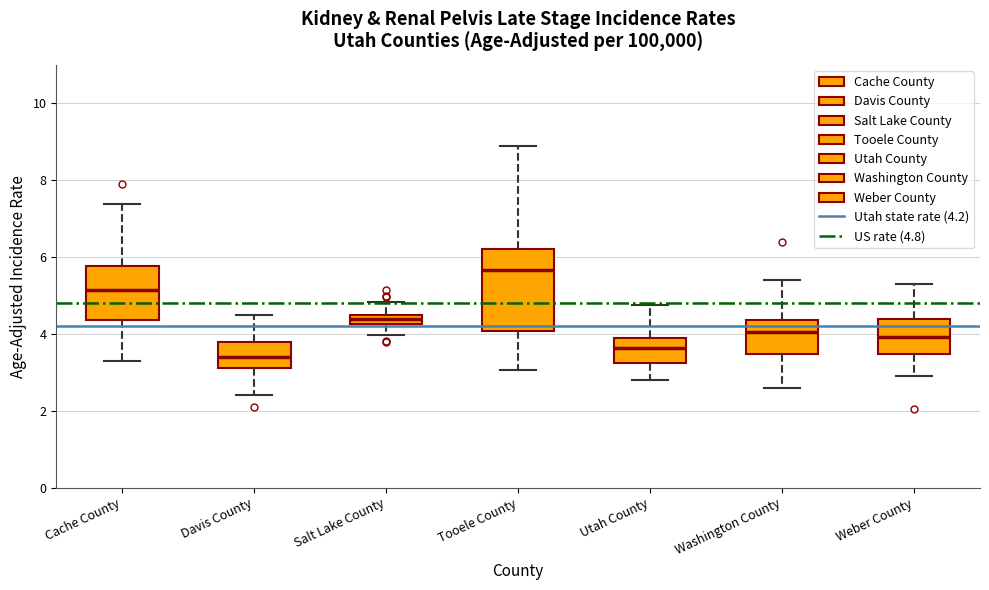

Comparing the boxes themselves (not the whiskers), which one is the tallest?

Tooele County